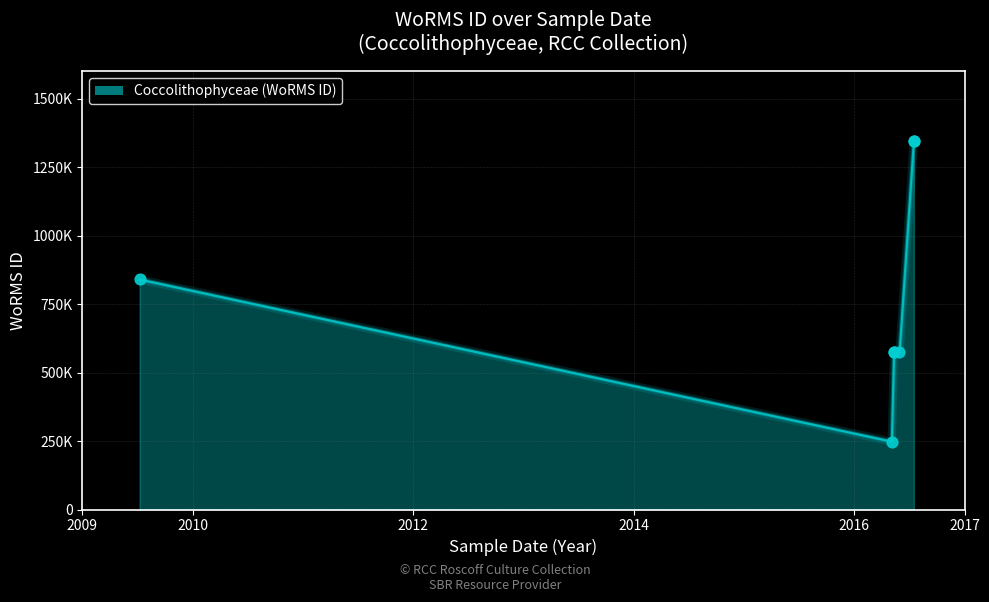

Between 2009-07-09 and 2016-05-11, which is larger?

2009-07-09